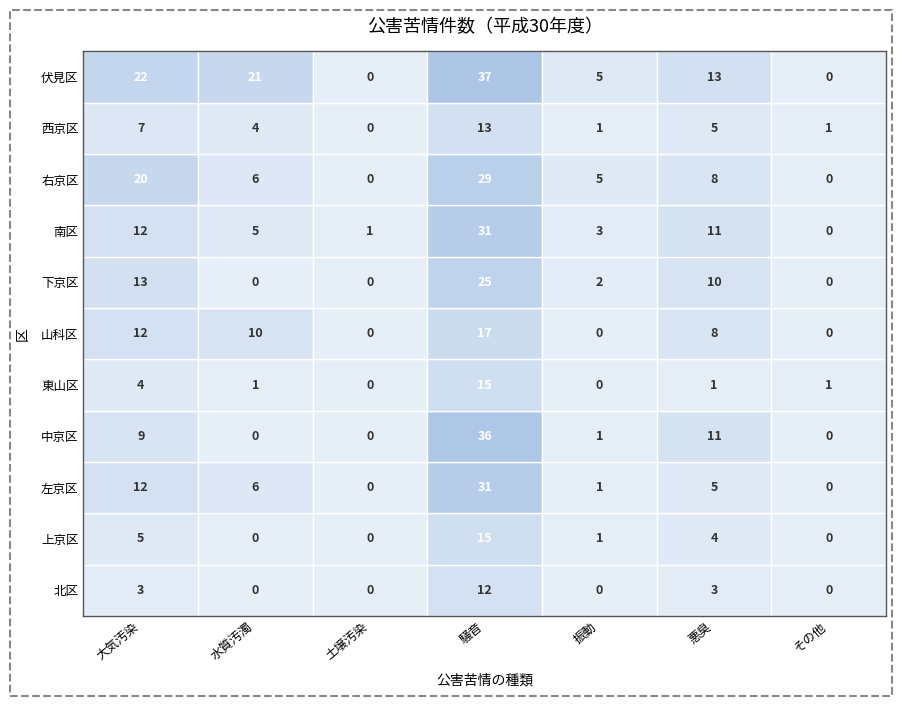

Rank the categories by 中京区 value from highest to lowest.

3, 5, 0, 4, 1, 2, 6